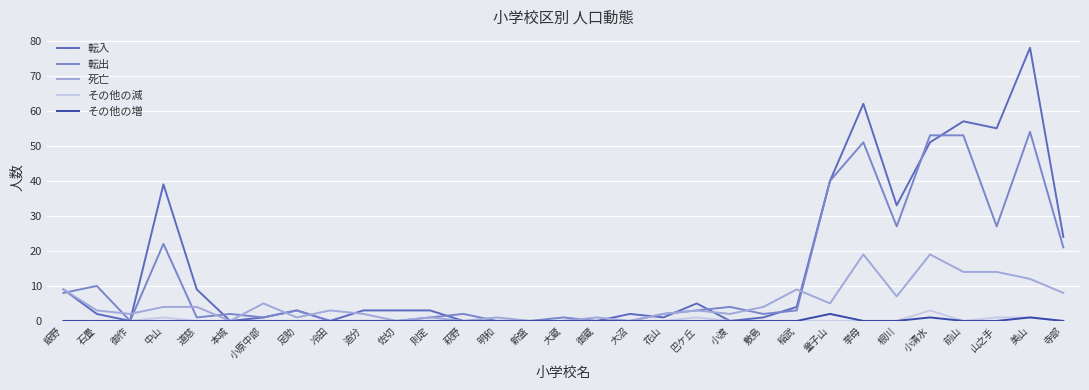

Where does the 転入 series first go above 3?

飯野